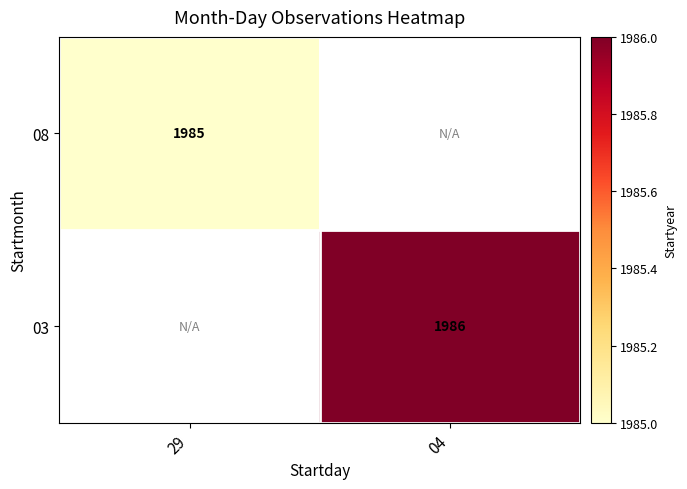

True or false: 03 has a value of 899 at 04.

False